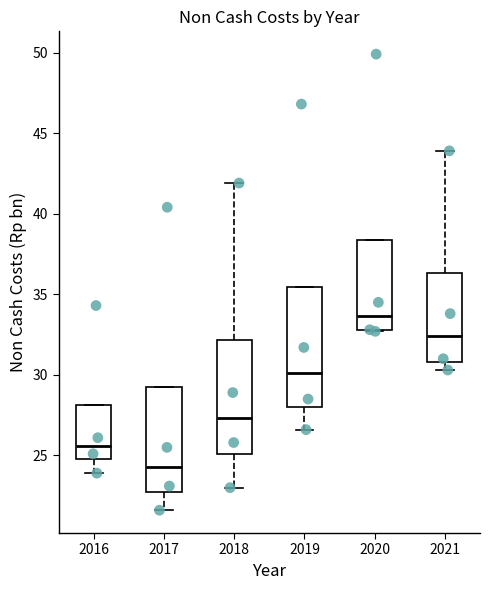

Which box has the highest median line?

2020